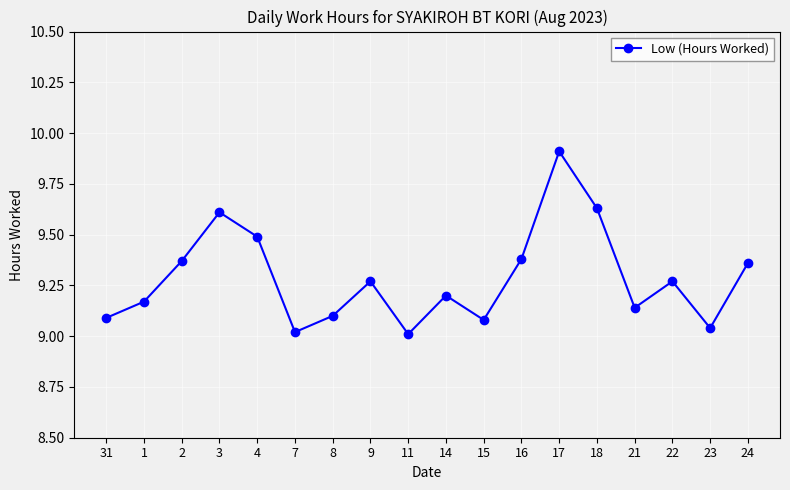

What is the greatest value displayed?

9.9